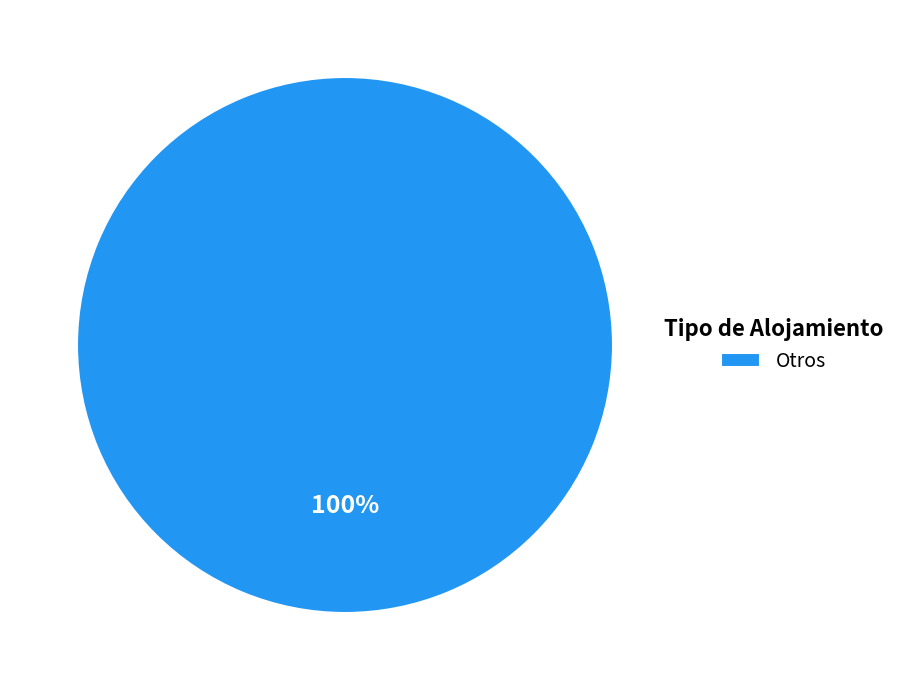

To the nearest percent, what percentage of the pie is Otros?

100%